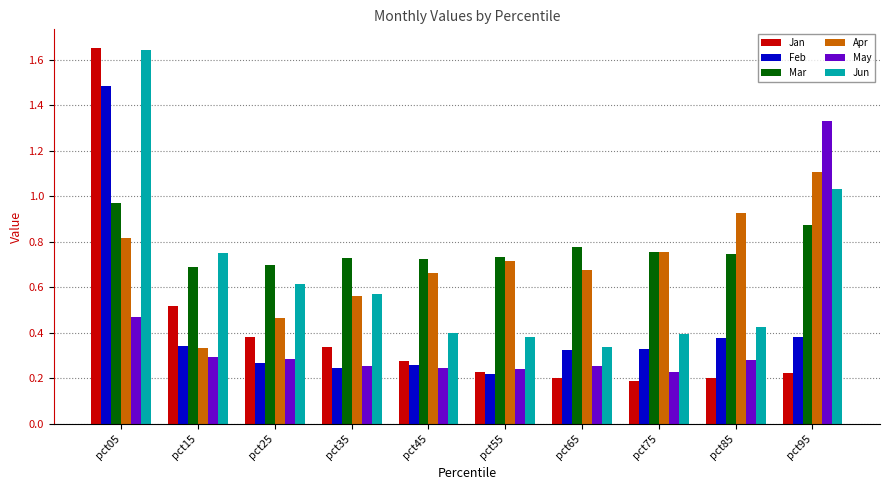

Which label corresponds to the largest value in the chart?

pct05